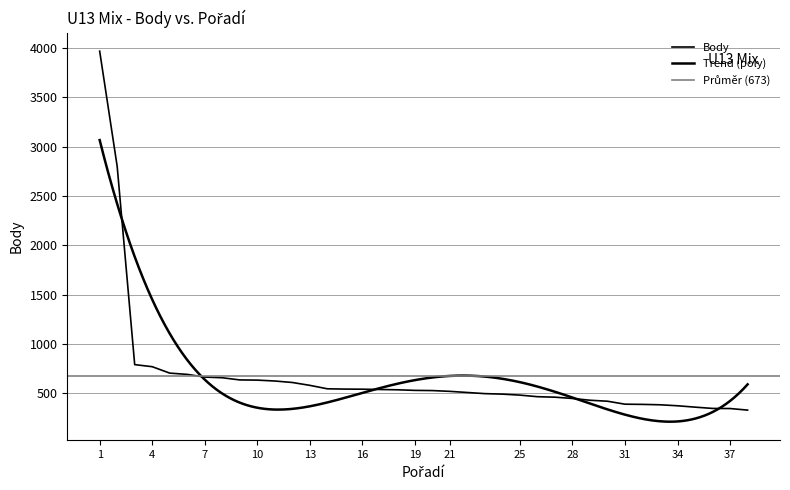

What is the change in value from 26 to 29?

-36